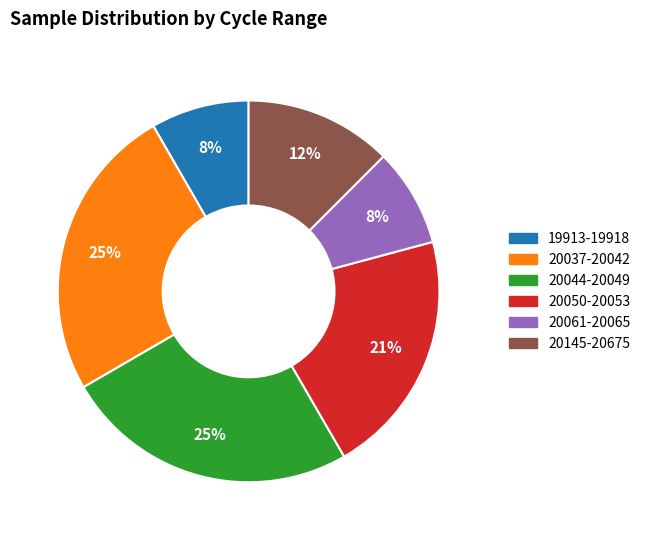

To the nearest percent, what is the average slice percentage?

17%